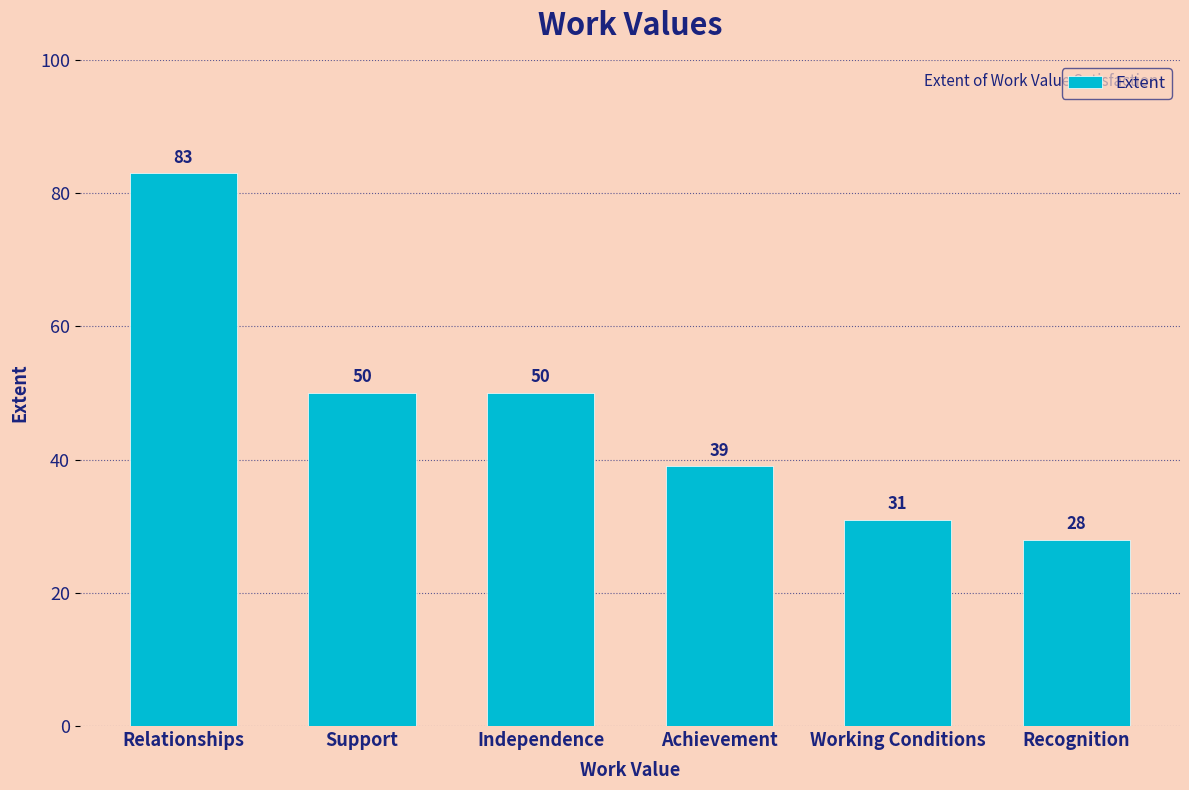

What is the change in value from Support to Recognition?

-22